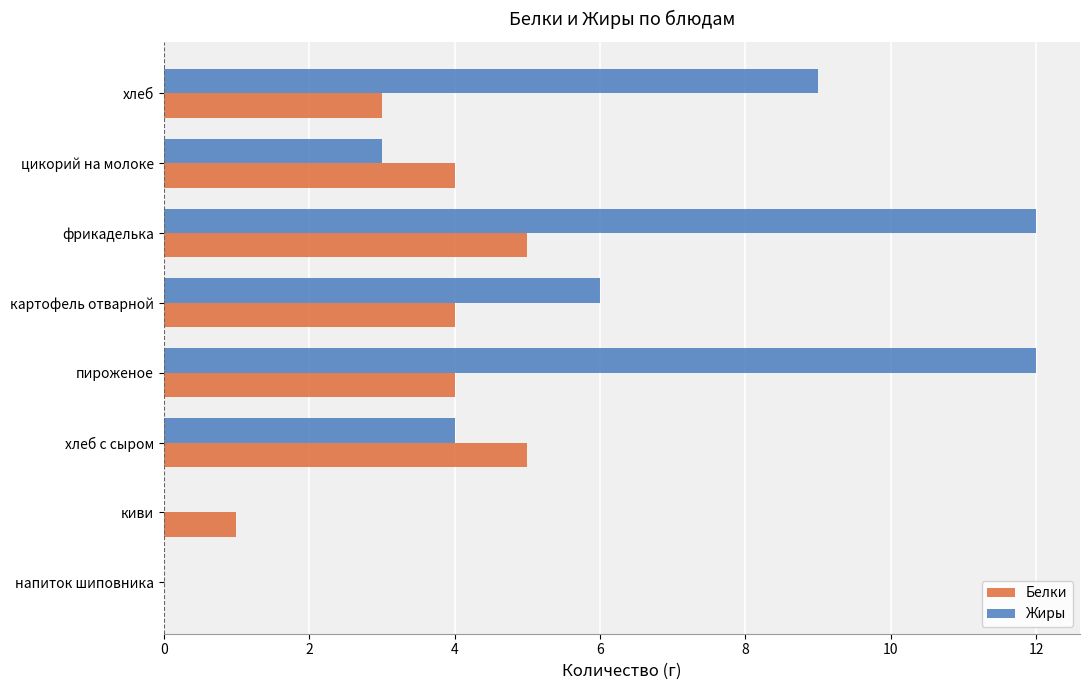

What are all the series names shown in the legend?

Белки, Жиры